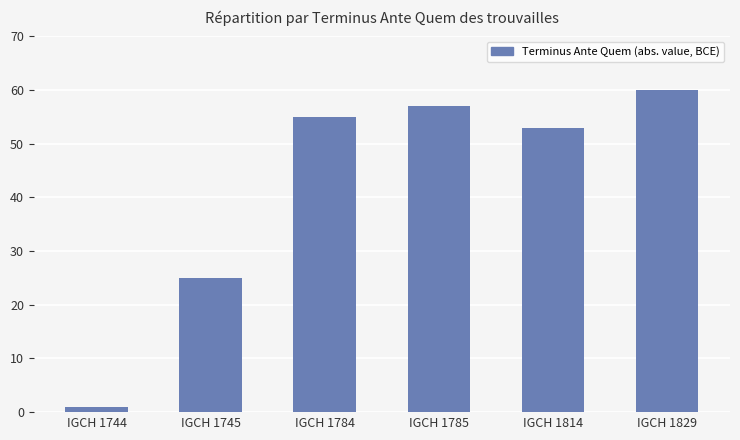

Are the bars grouped side by side (vs. stacked)?

No